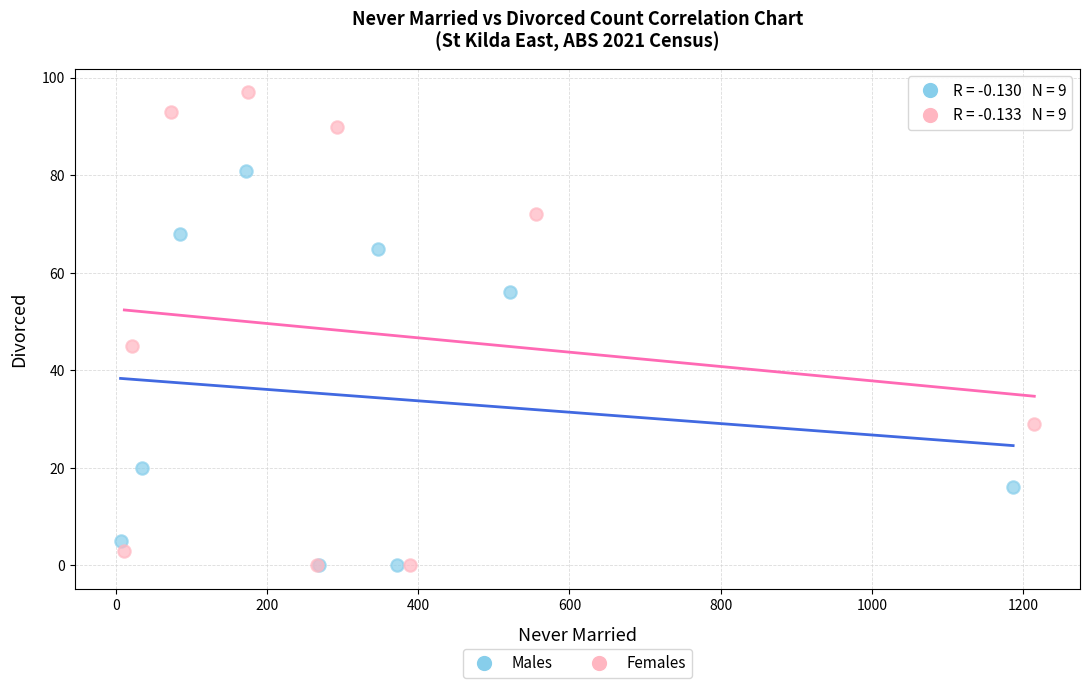

Which series has the largest Y range (max minus min)?

Females